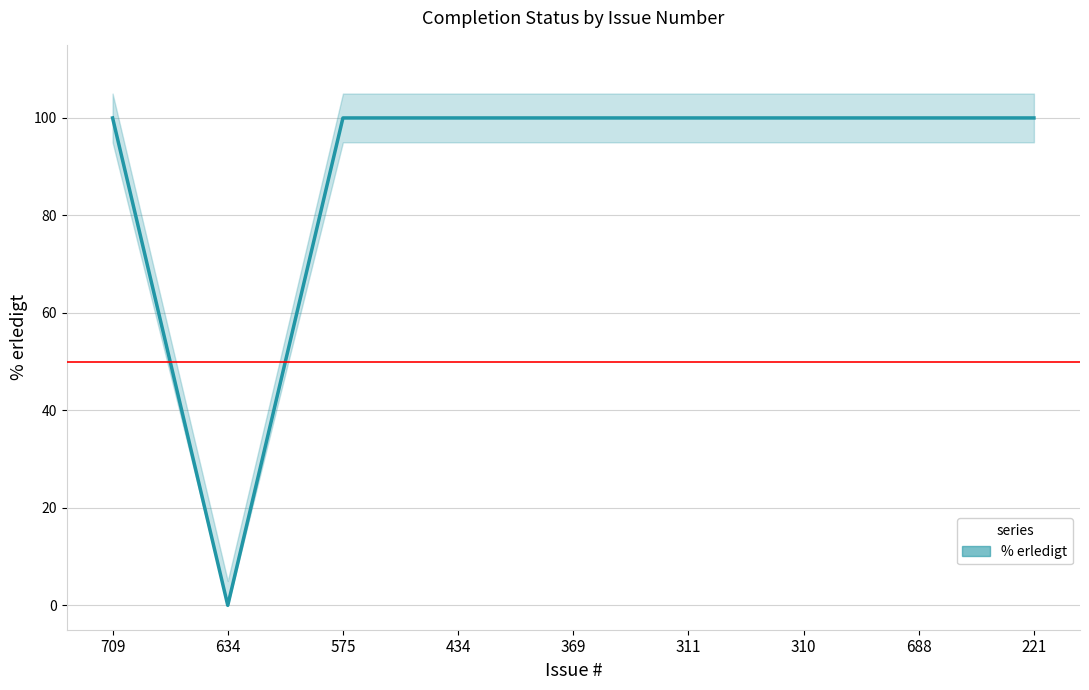

What position from the left is 688?

8